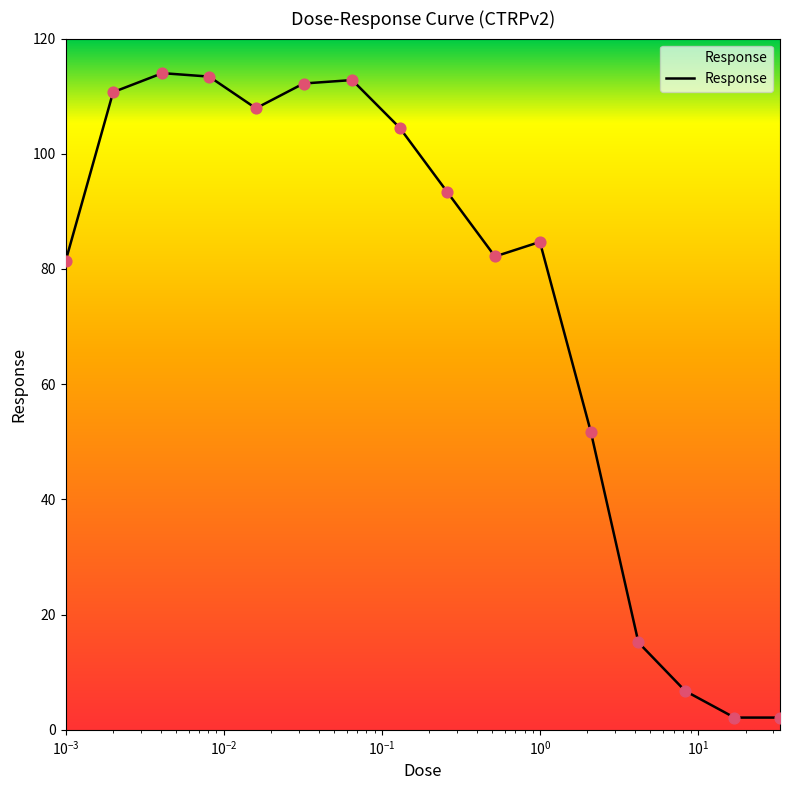

What is the greatest value displayed?

114.0